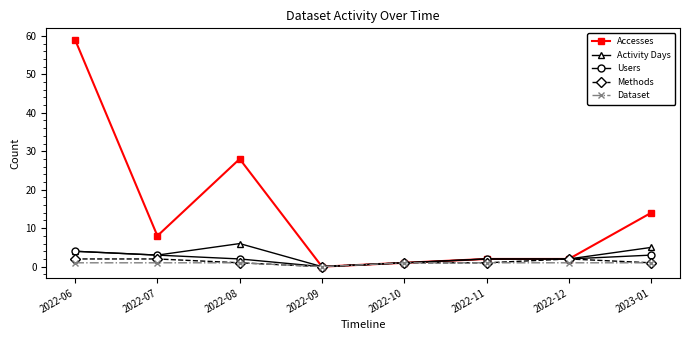

How many values in Users are above zero?

7